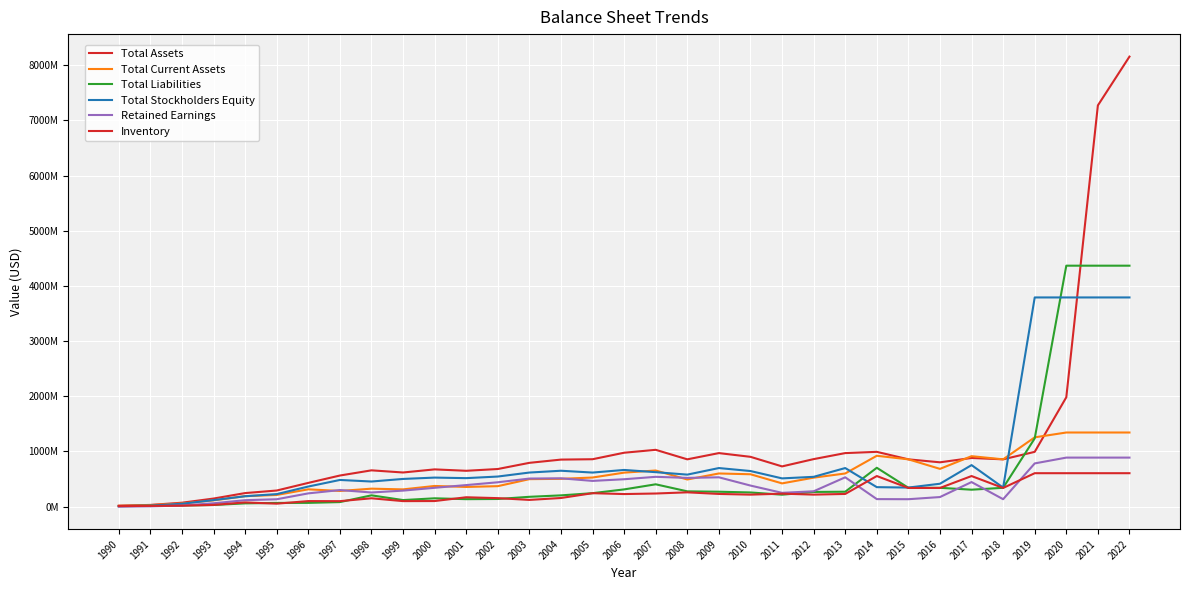

Does the chart display data point markers on the line(s)?

No